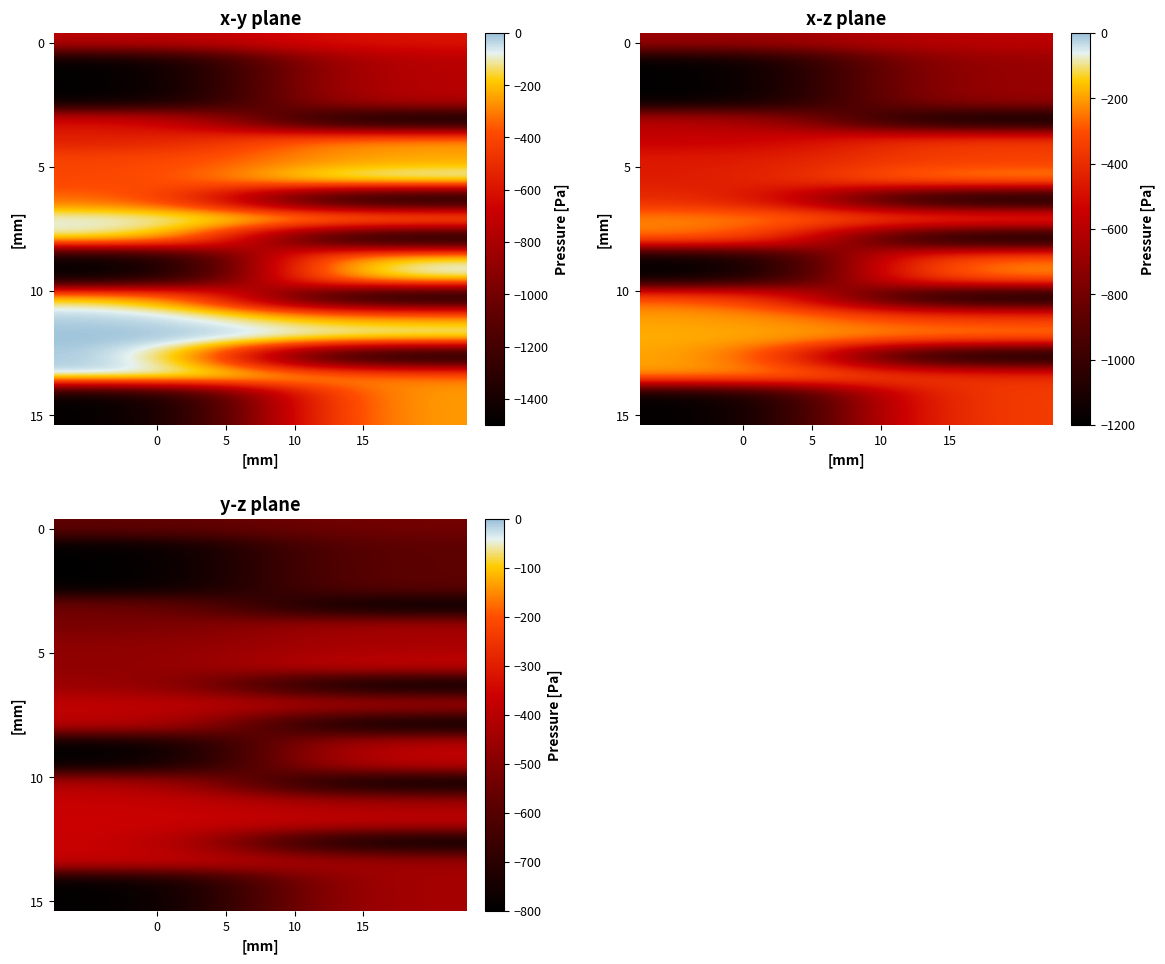

Between 0 and 15, which is larger?

15